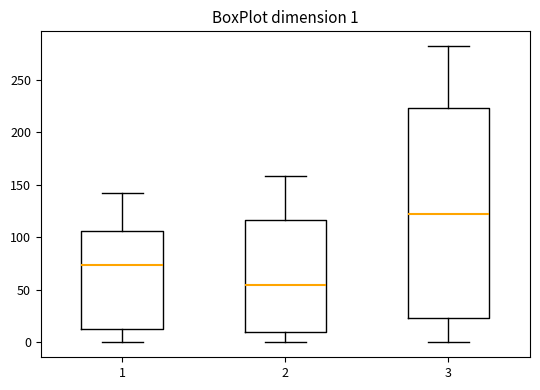

Which box has the lowest median line?

2